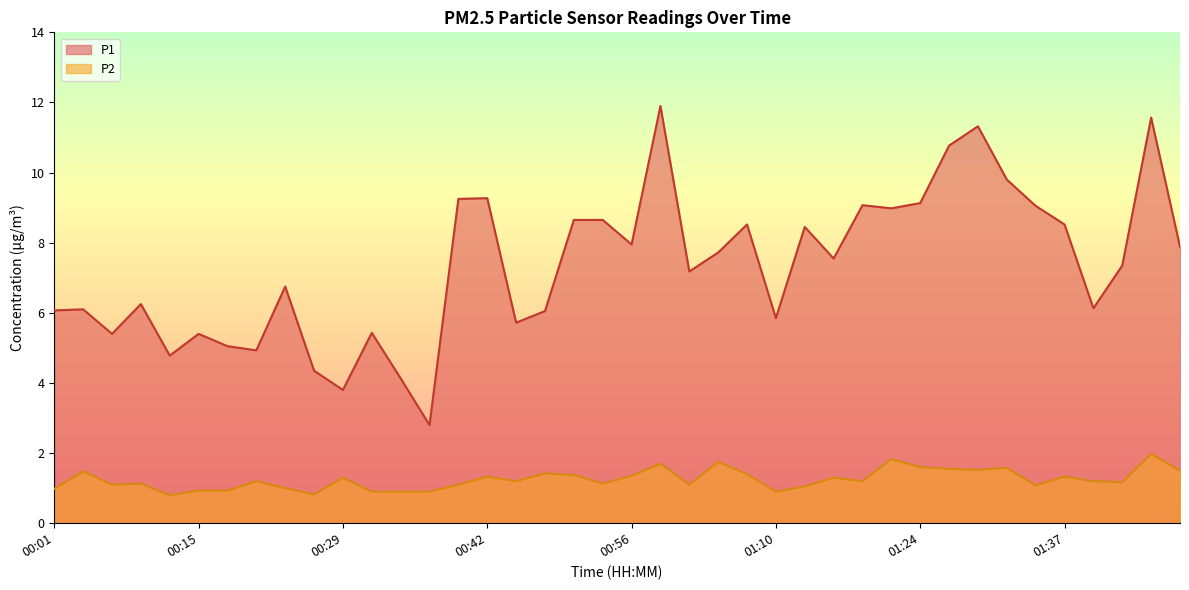

At which category does P2 reach its first local peak?

00:04